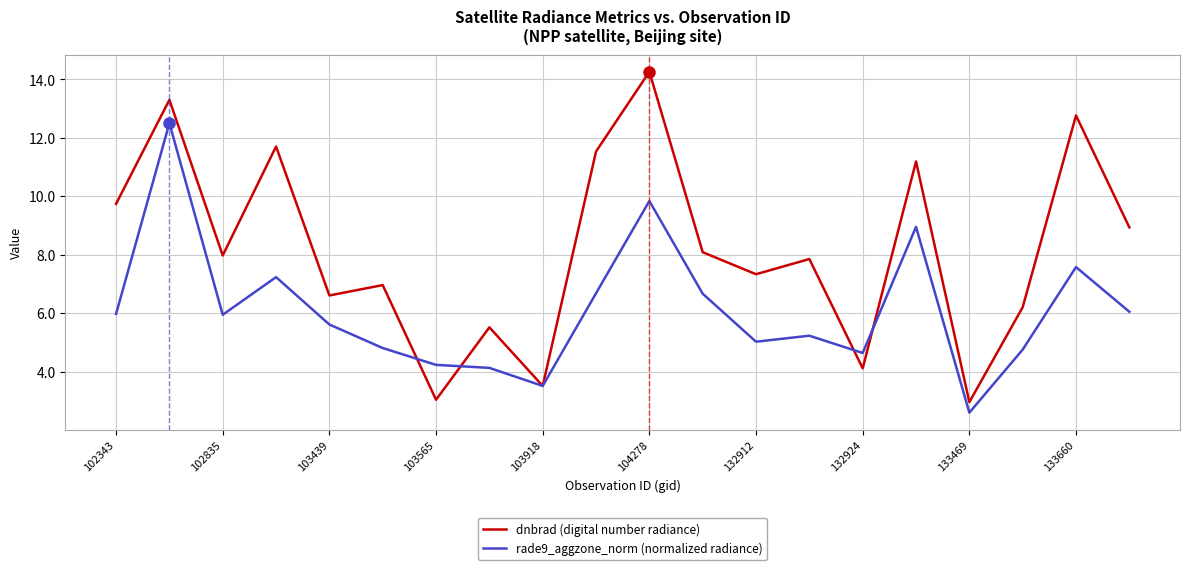

Which series has the largest range (max minus min)?

dnbrad (digital number radiance)